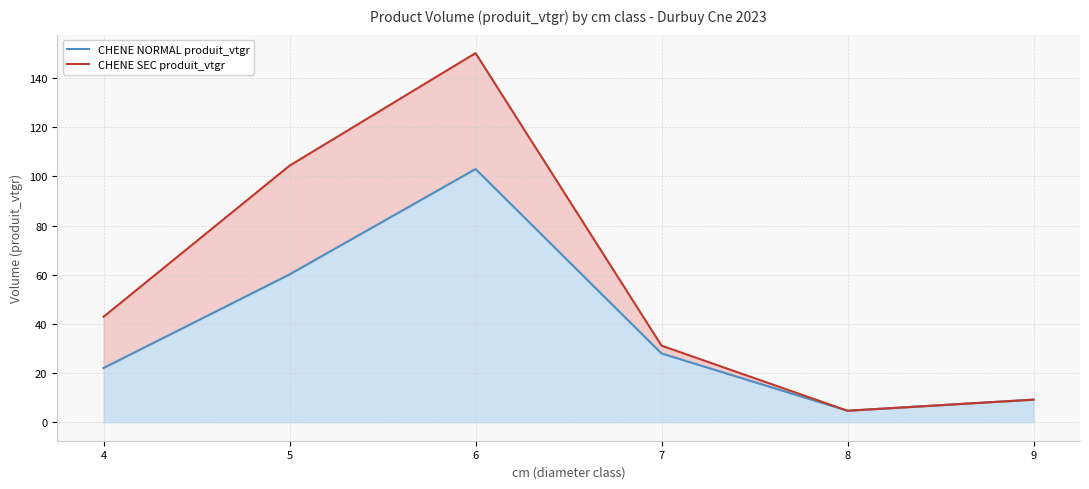

Reading left to right, list all the values displayed in this chart.

CHENE NORMAL produit_vtgr (line): 4=22.1	5=60.1	6=103.0	7=28.0	8=4.7	9=9.2
CHENE SEC produit_vtgr (line): 4=42.9	5=104.4	6=150.2	7=31.2	8=4.7	9=9.2